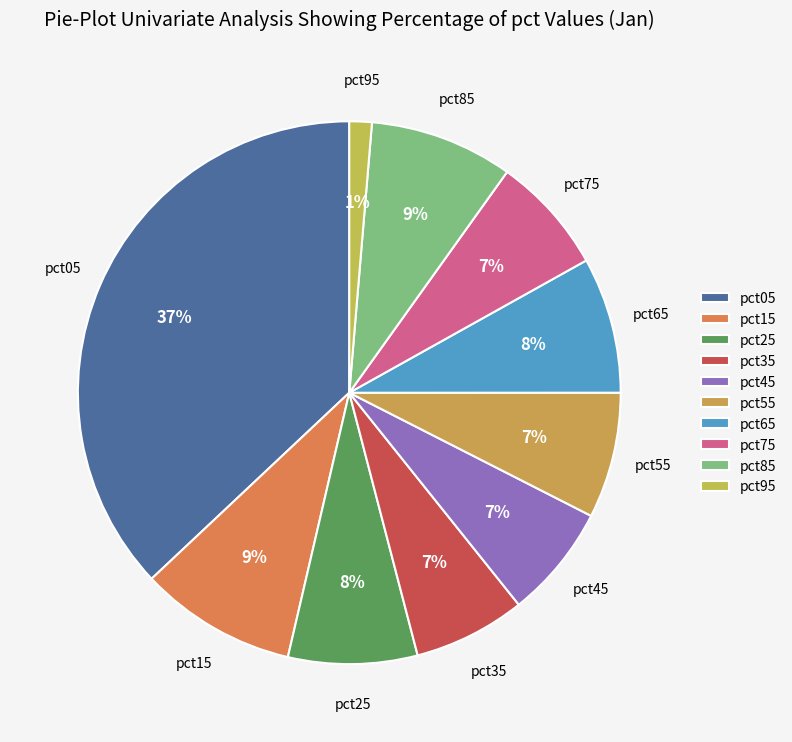

Does pct05 represent more than half of the total?

No